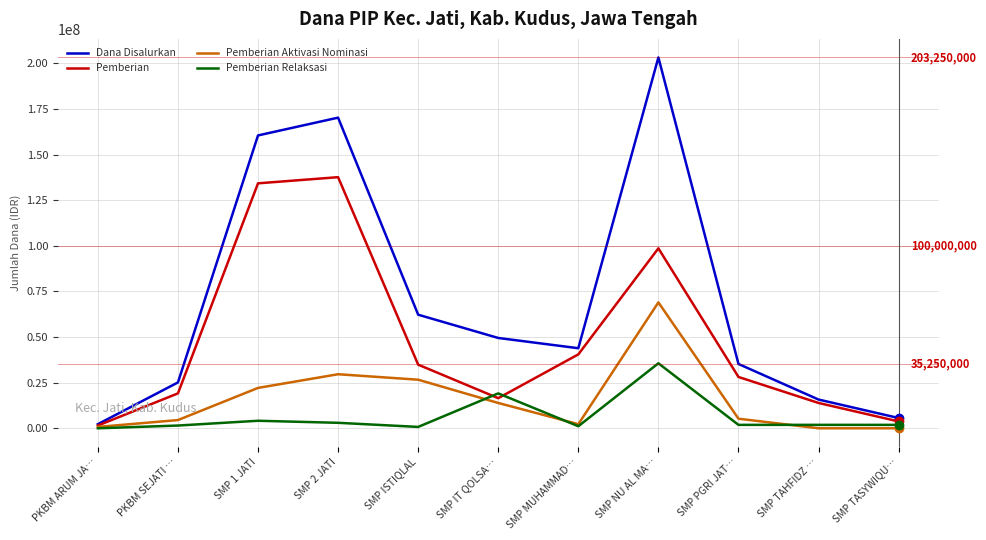

At which category is the sum across all series the highest?

SMP NU AL MA…